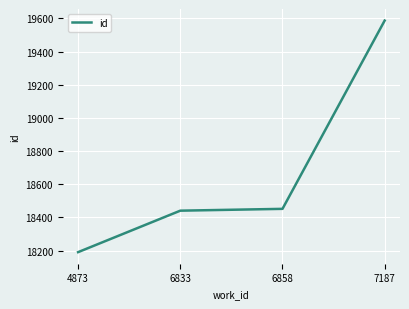

What is the sum of all values?

74671